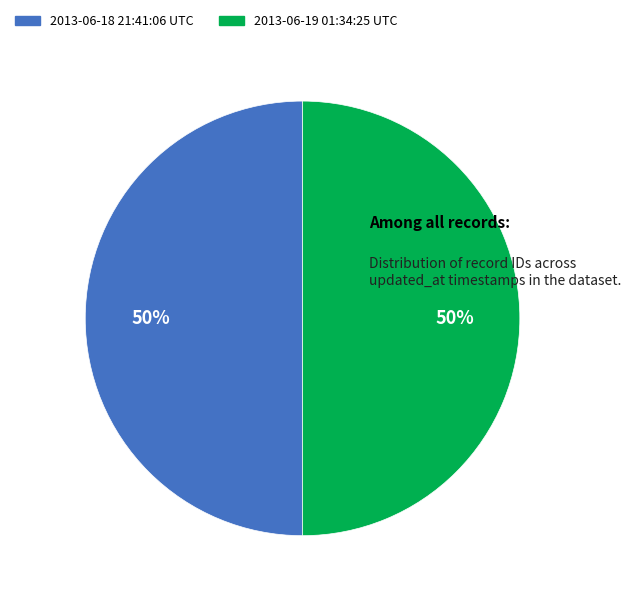

The 2013-06-18 21:41:06 UTC slice represents 57% of the pie. True or false?

False